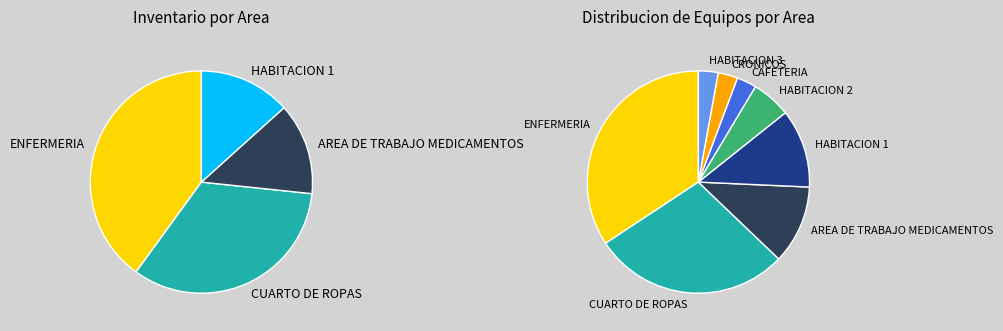

Which slice is the smallest?

CAFETERIA